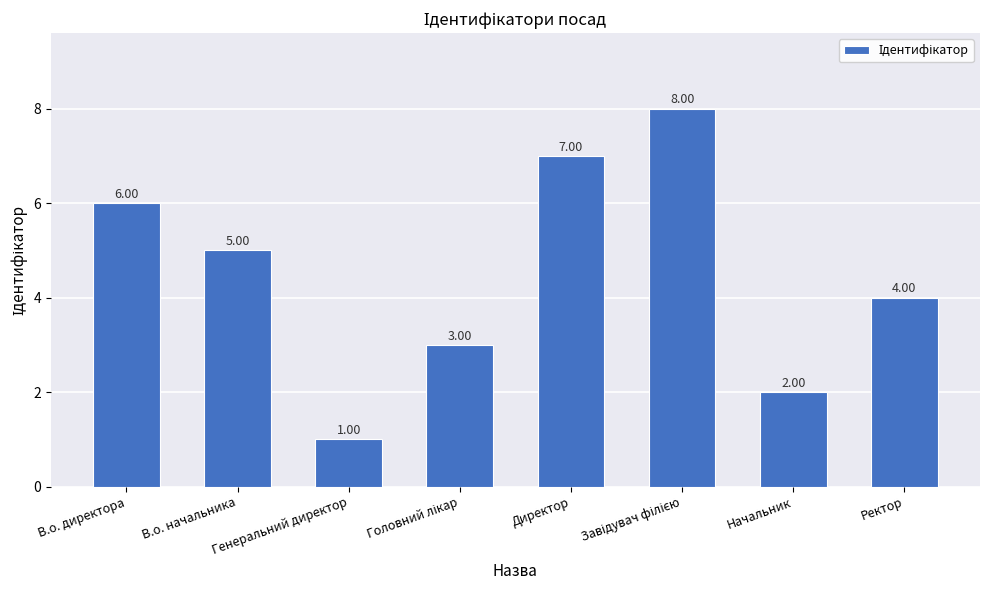

Between Ректор and Директор, which is larger?

Директор